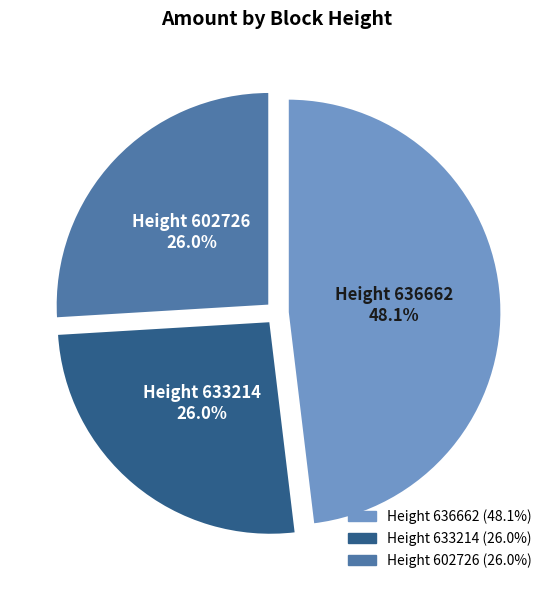

How many slices are in this pie chart?

3